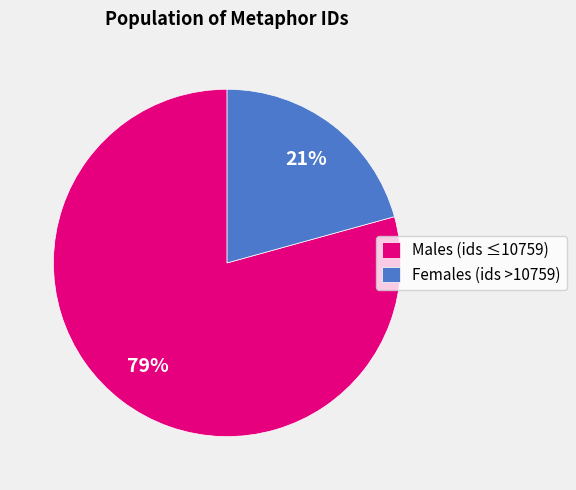

True or false: Males (ids ≤10759) accounts for 72% of the total.

False